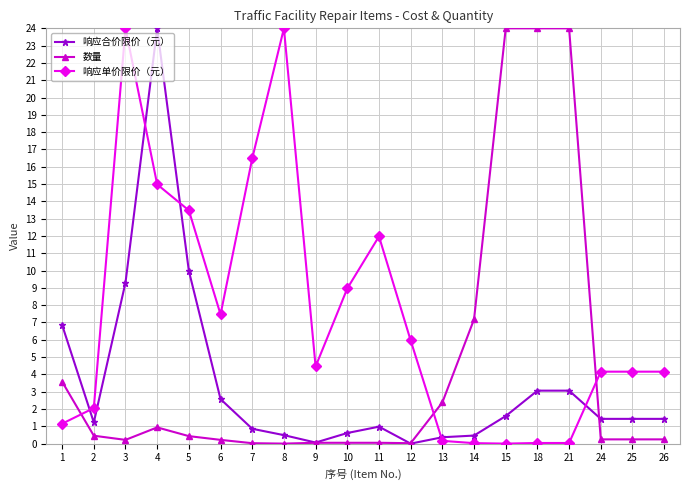

Is this an area chart (filled region under the line)?

No